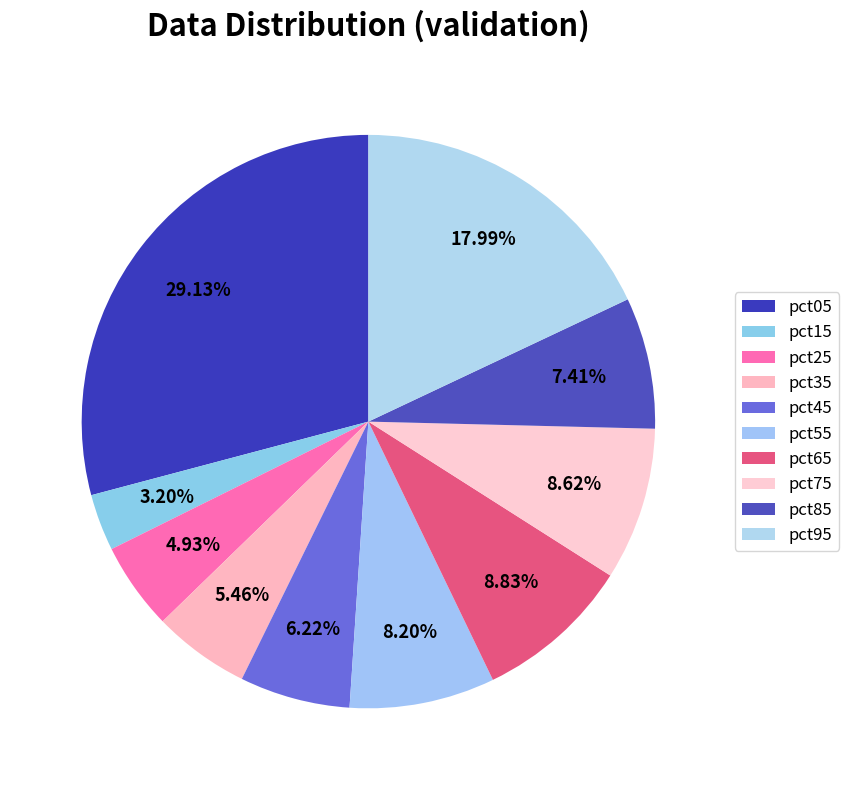

Is there any slice that represents more than half of the pie?

No